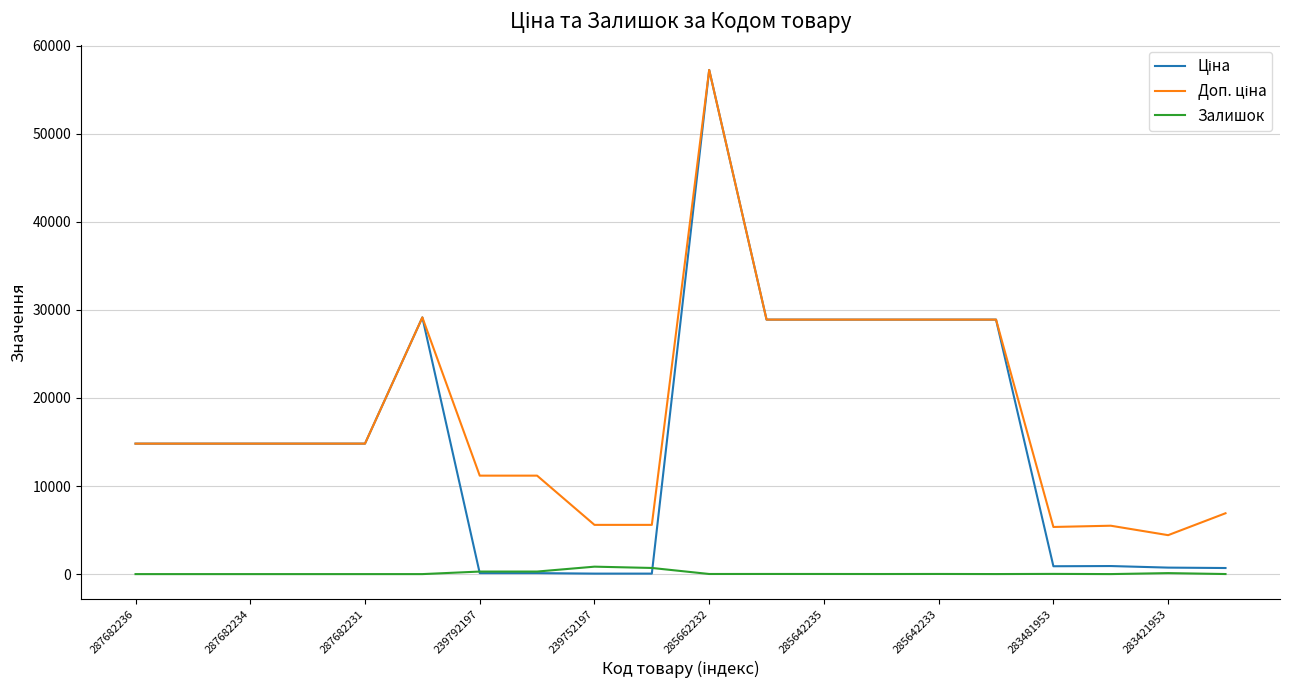

Rank the series by their maximum value, from highest to lowest.

Ціна, Доп. ціна, Залишок